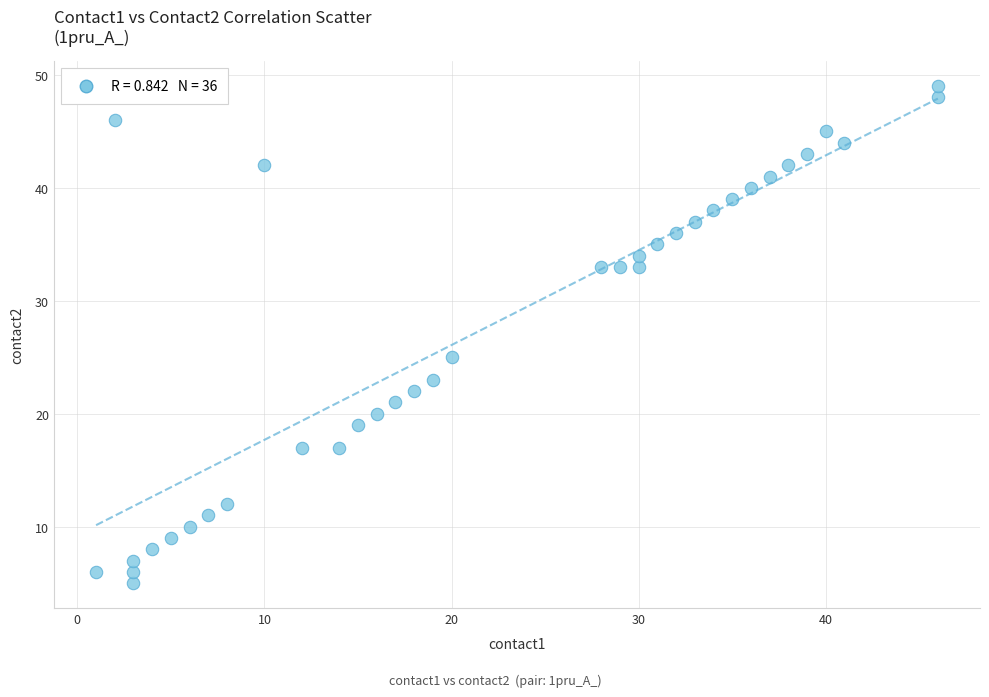

What is the range of X values (max minus min)?

45